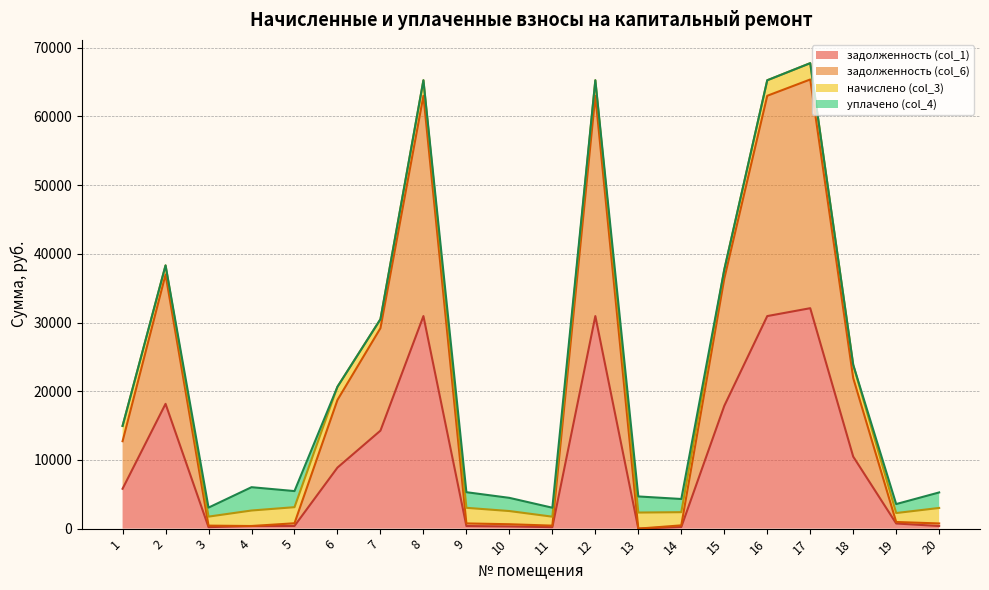

Which has a higher value, 9 or 11?

9